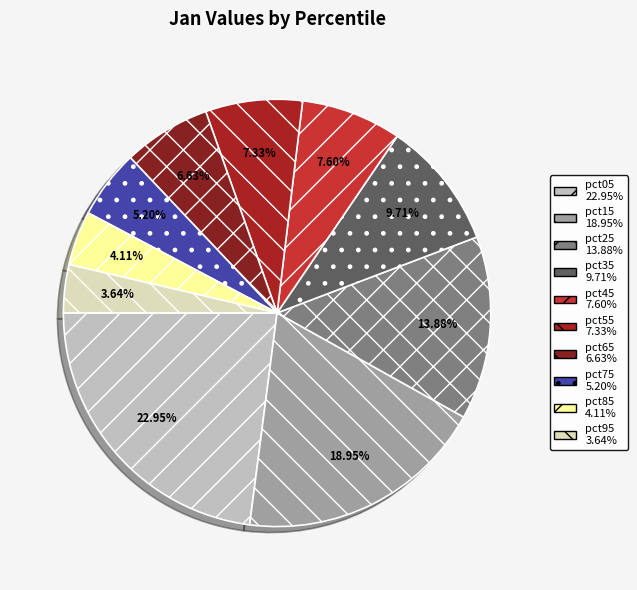

What is the largest slice in the pie chart?

pct05